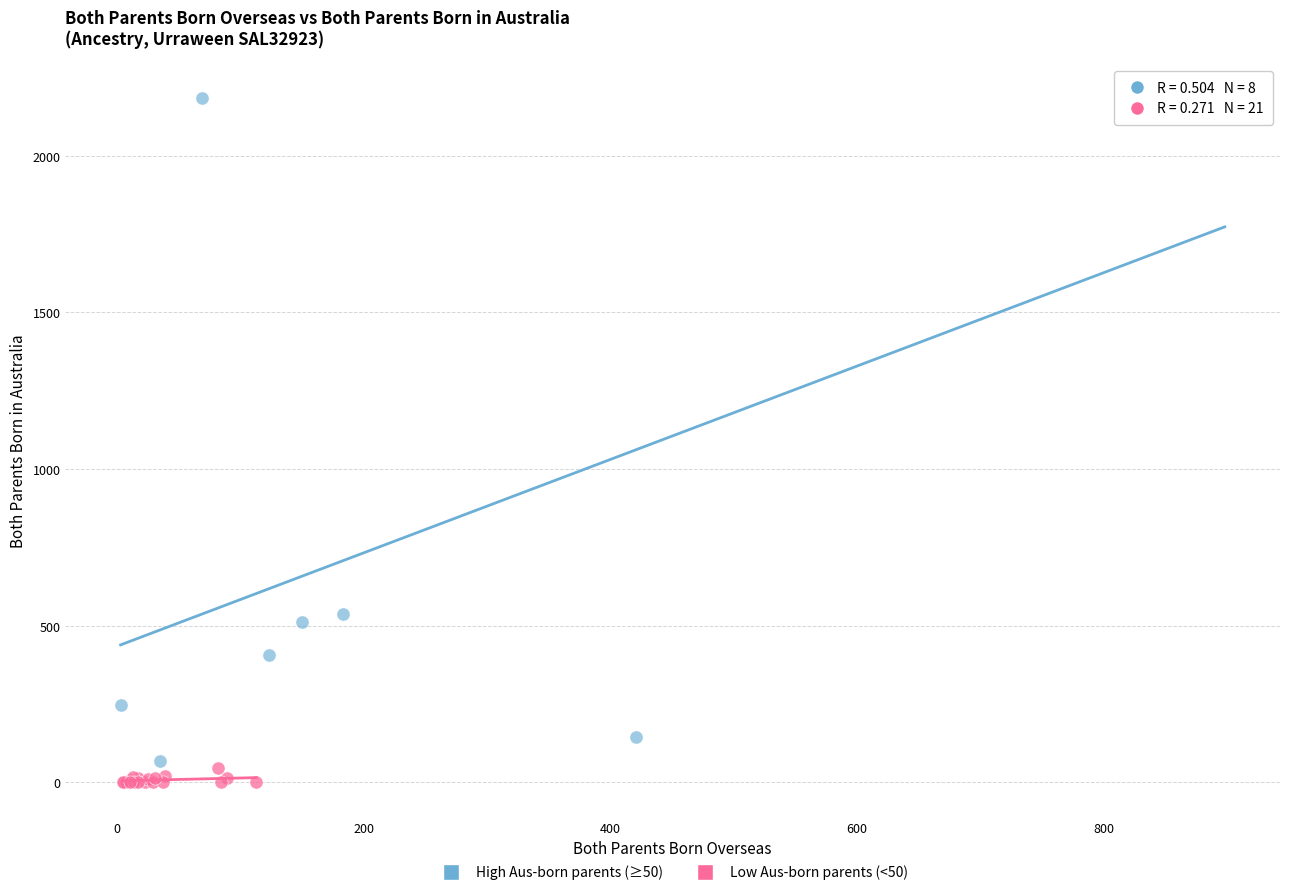

Which series has the largest Y range (max minus min)?

High Aus-born parents (≥50)